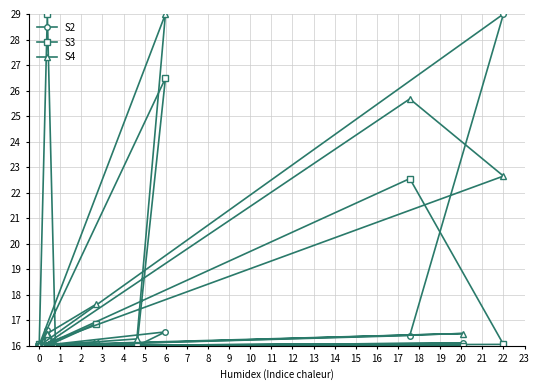

The S2 series shows 16.0 at 8. True or false?

True